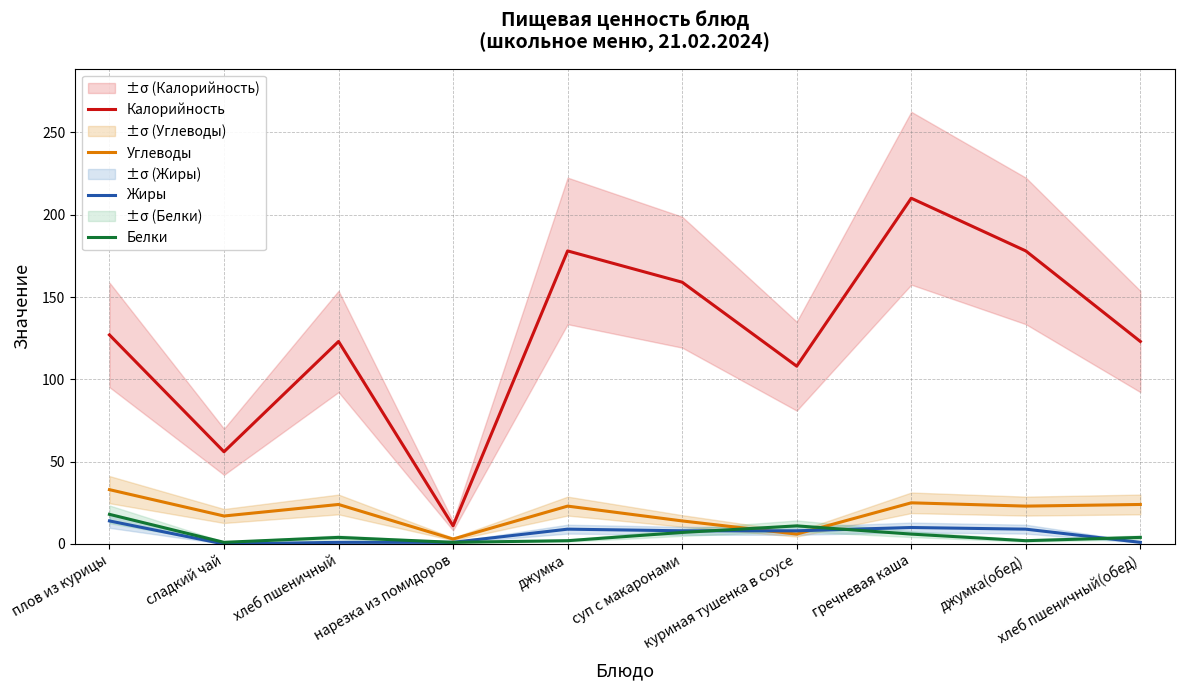

Where is the first local minimum for Белки?

сладкий чай